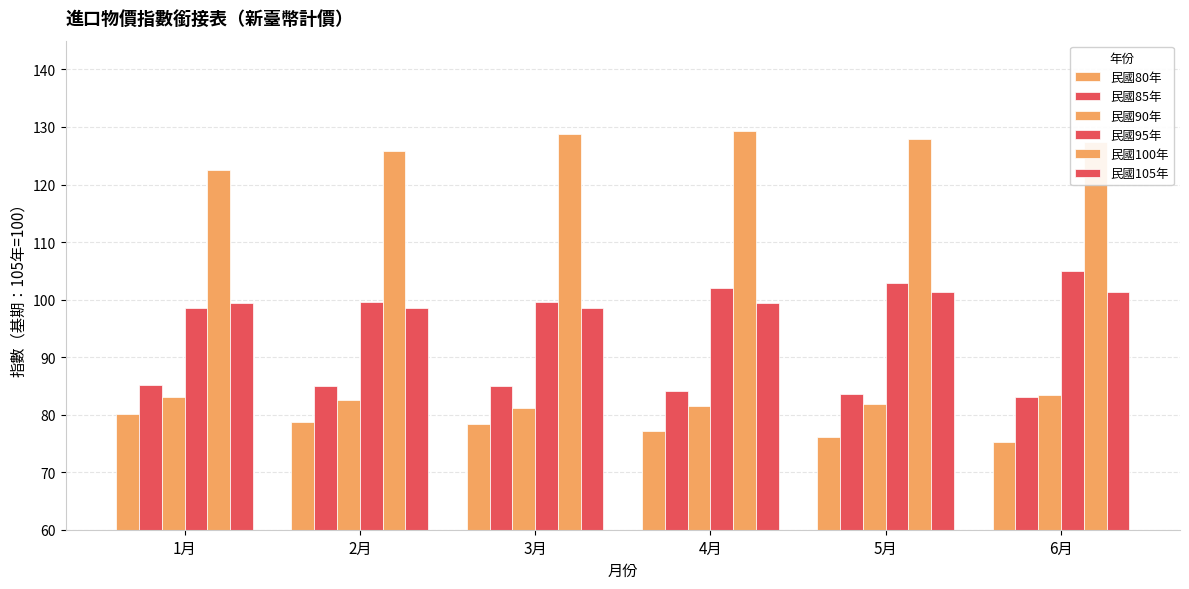

What is the difference between the maximum and minimum values in the 民國105年 series?

2.9